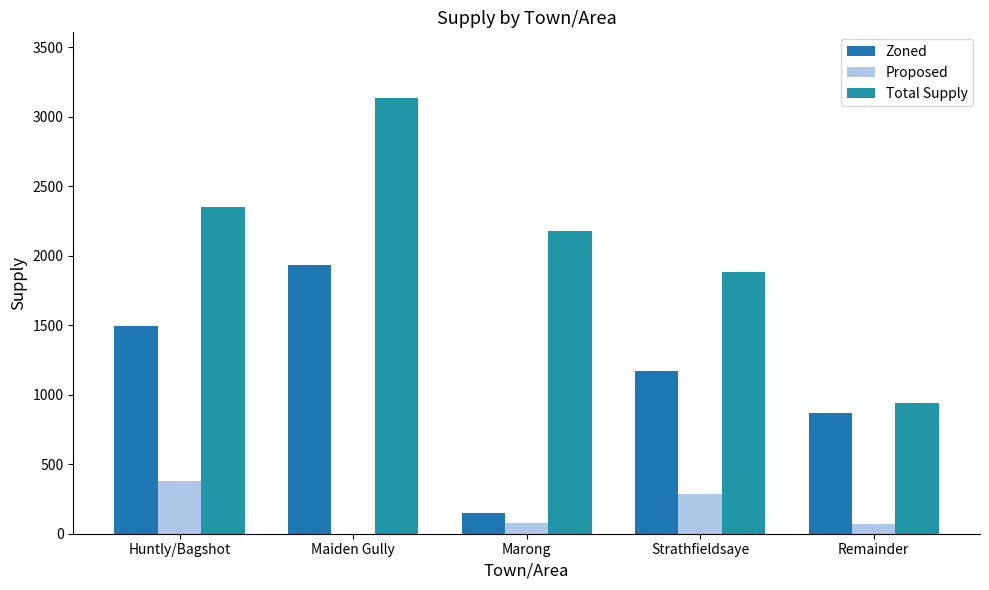

What is the greatest value displayed?

3136